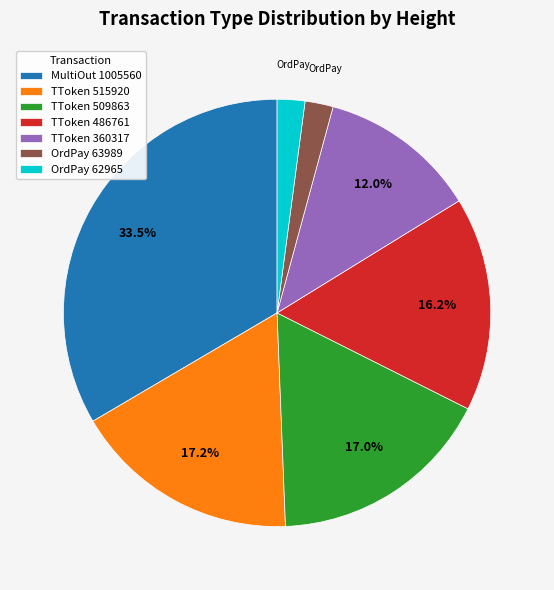

Does OrdPay 62965 account for over 50% of the chart?

No